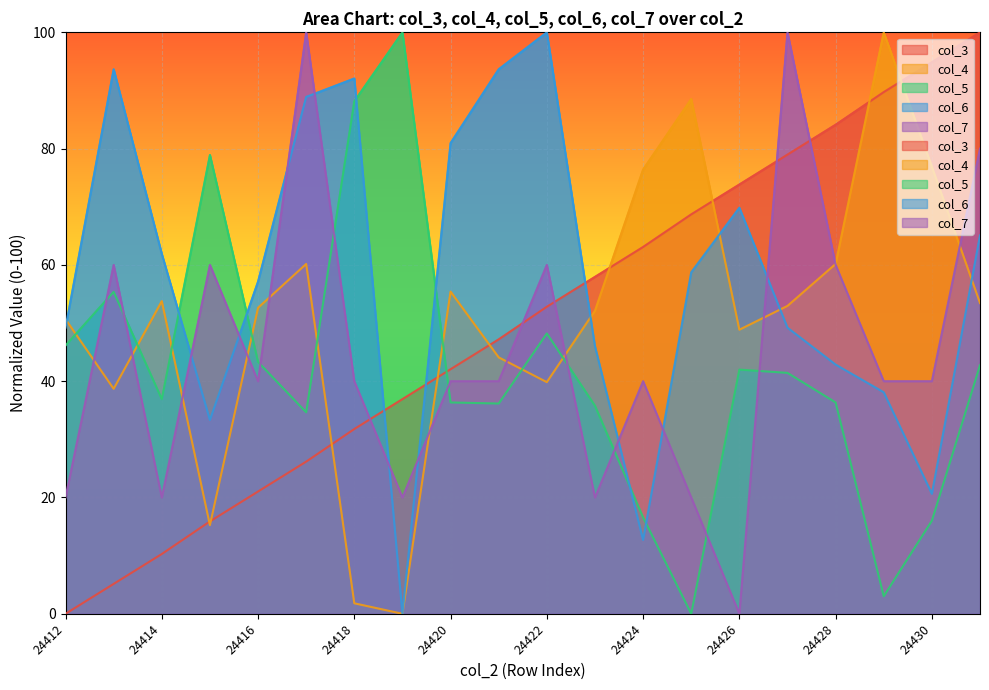

After their last crossing, which series has the higher values: col_4 or col_7?

col_7